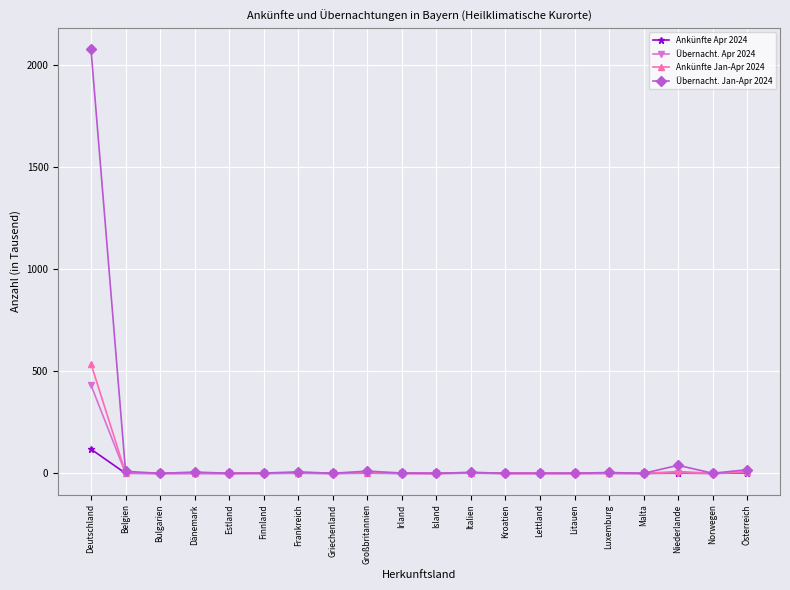

True or false: Übernacht. Apr 2024 has more than 0 interior local peaks.

True